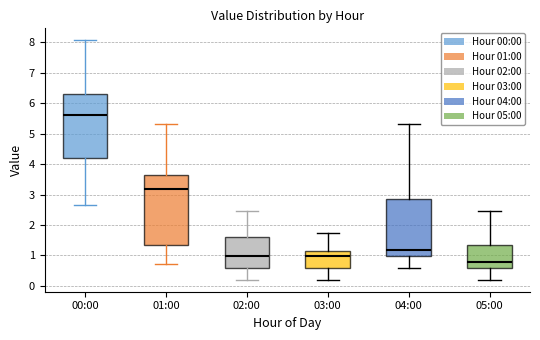

Which box has the lowest median line?

05:00